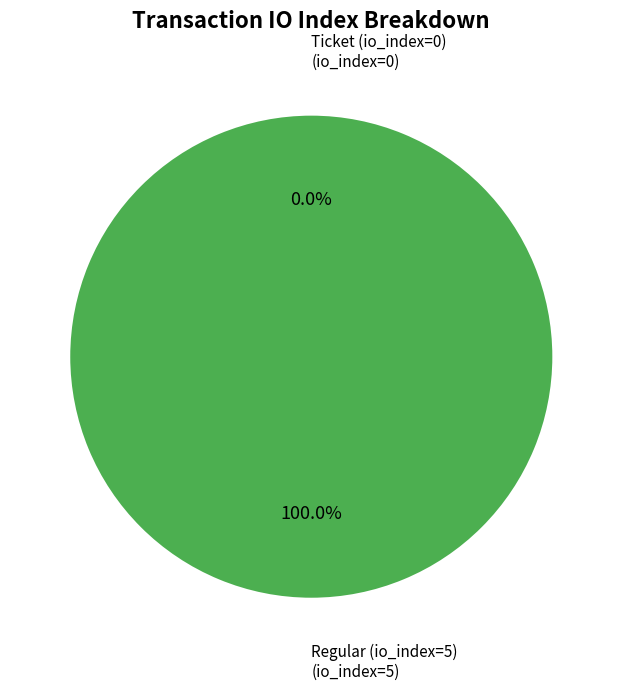

To the nearest percent, what is the combined percentage of Ticket (io_index=0) and Regular (io_index=5)?

100%